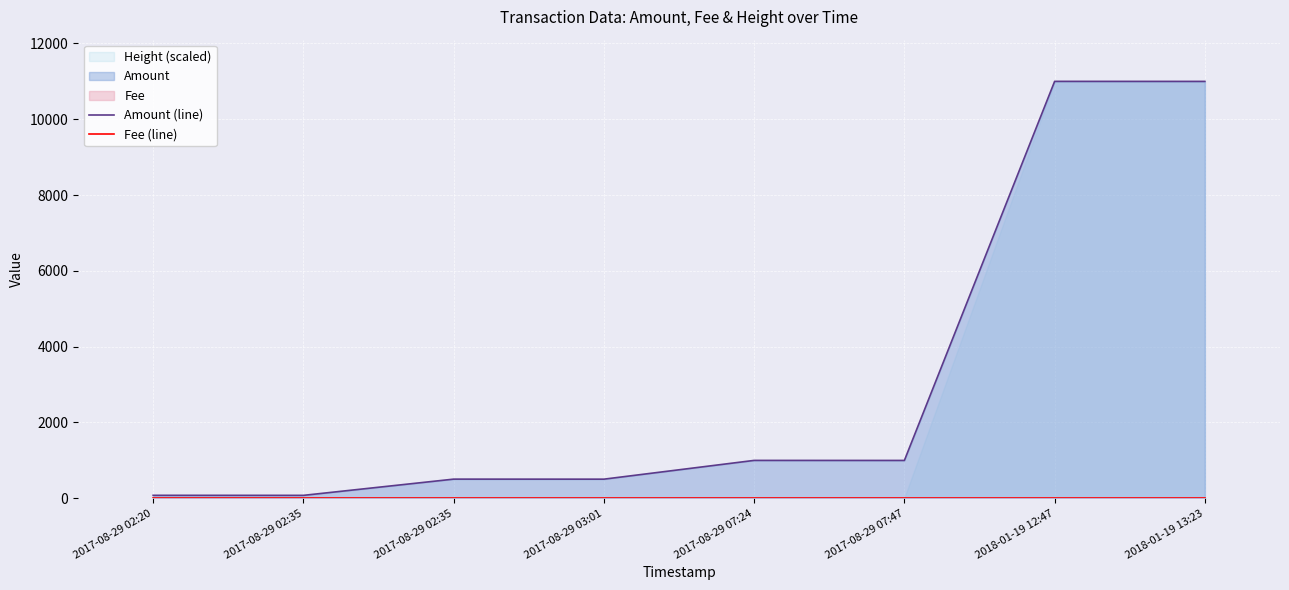

True or false: Fee (line) and Amount (line) intersect in this chart.

False